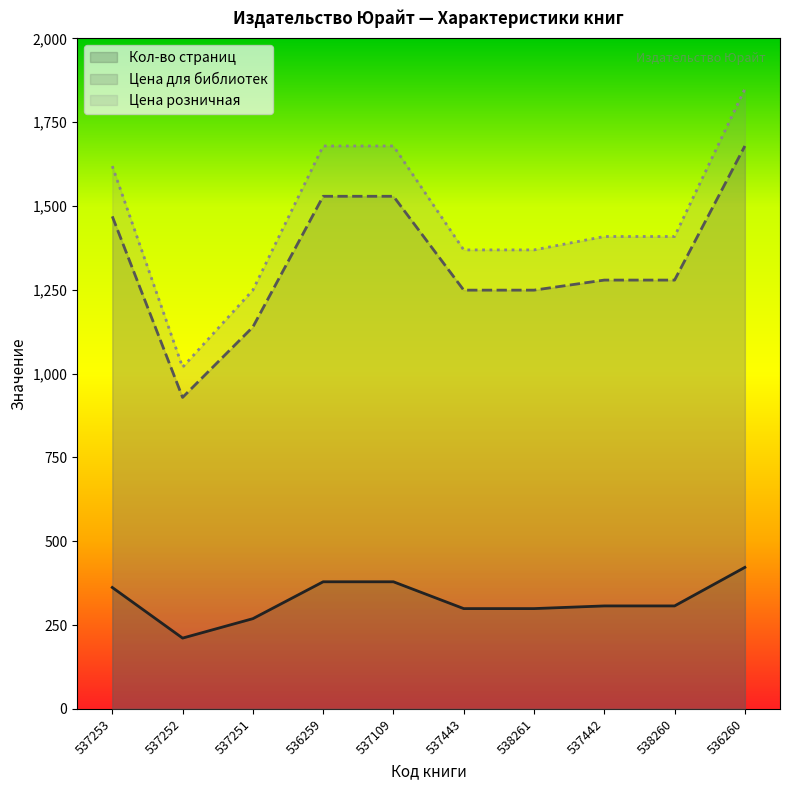

What position from the right is 536259?

7